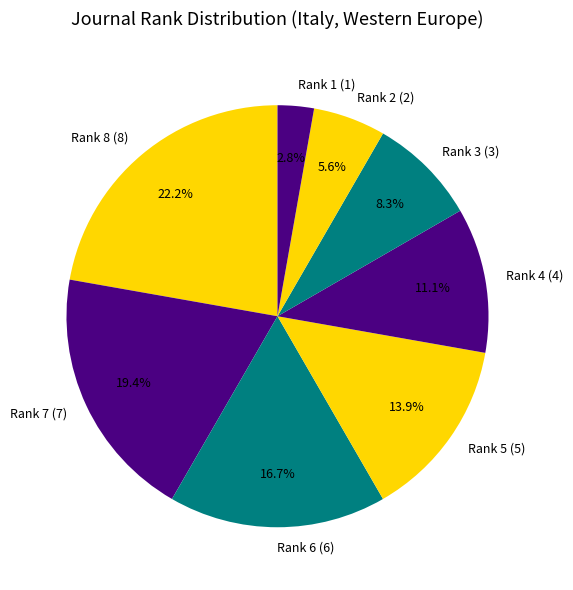

Which slice is the smallest?

Rank 1 (1)